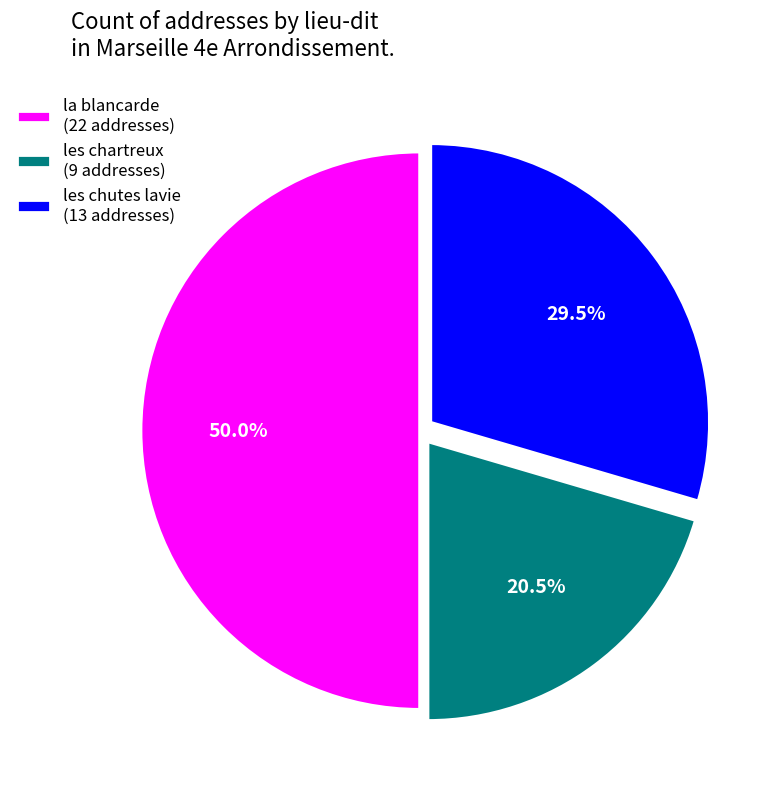

Between les chutes lavie and la blancarde, which is larger?

la blancarde